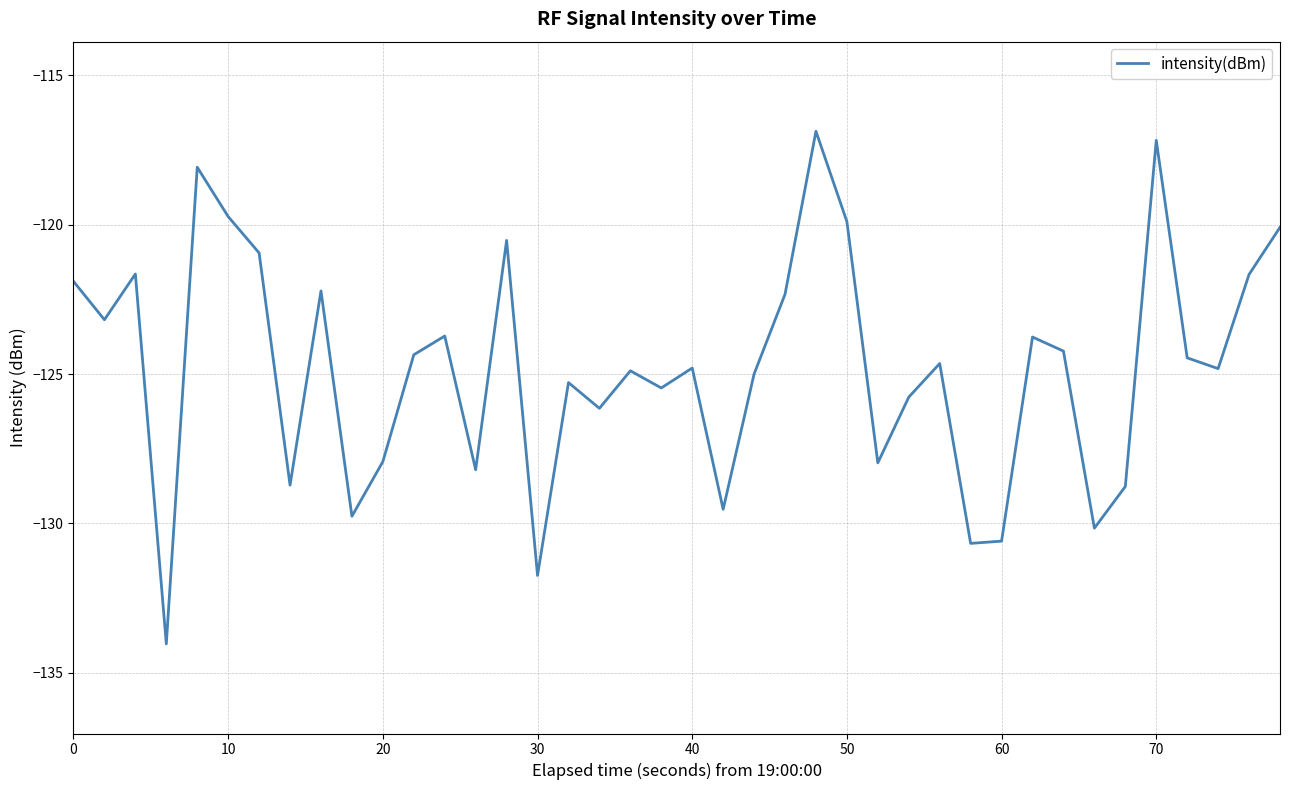

What is the difference between the maximum and minimum values?

17.2